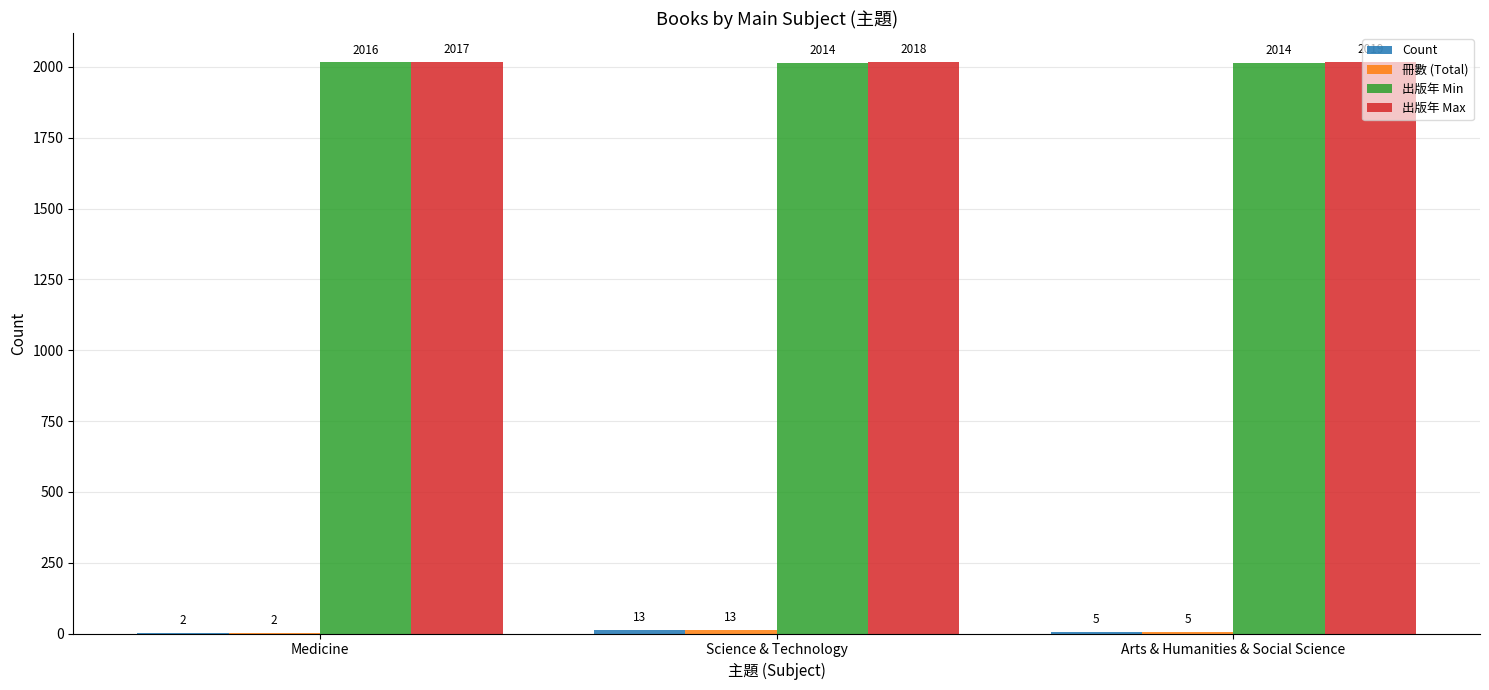

How many categories are shown in the chart?

3